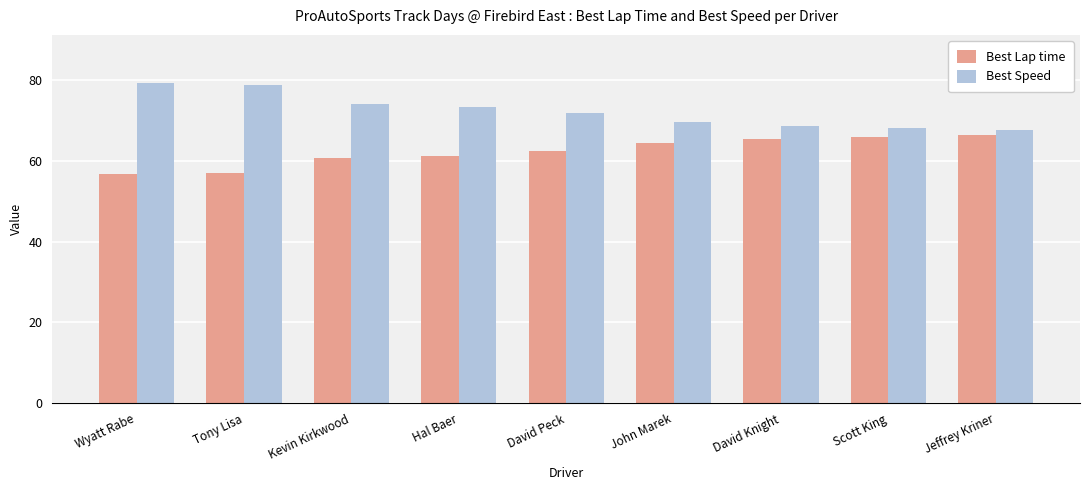

What is the difference between the Best Lap time values at John Marek and Wyatt Rabe?

7.8